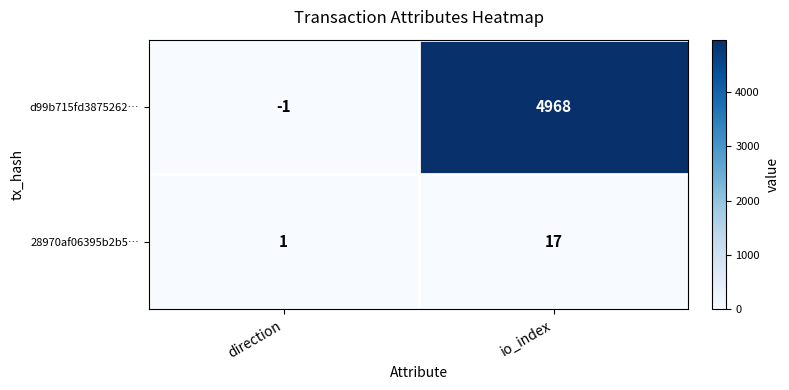

At which category is the sum across all series the highest?

io_index